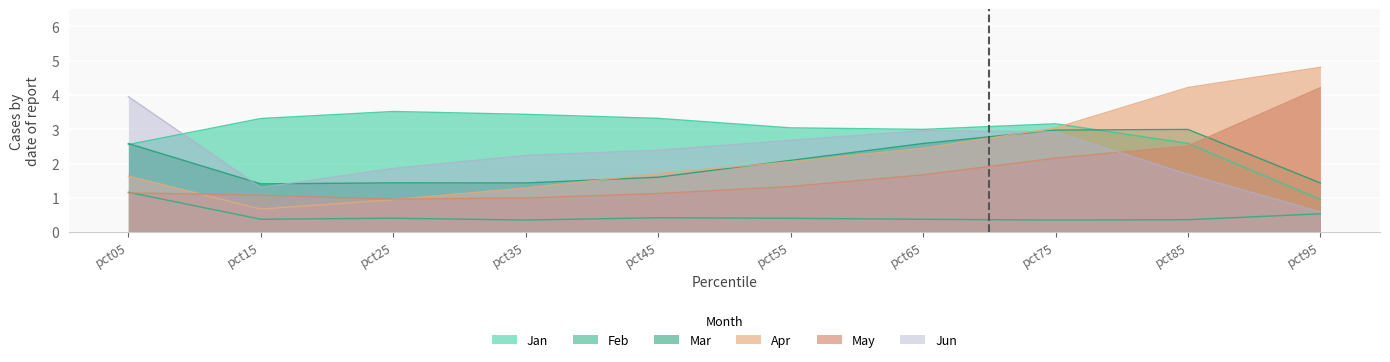

Reading left to right, list all the values displayed in this chart.

Jan: 2.6	3.3	3.5	3.4	3.3	3.0	3.0	3.2	2.6	1.0
Feb: 1.2	0.4	0.4	0.4	0.4	0.4	0.4	0.4	0.4	0.5
Mar: 2.6	1.4	1.4	1.4	1.6	2.1	2.6	3.0	3.0	1.4
Apr: 1.6	0.7	0.9	1.3	1.7	2.1	2.4	3.0	4.2	4.8
May: 1.1	1.1	1.0	1.0	1.1	1.3	1.7	2.2	2.5	4.2
Jun: 4.0	1.3	1.9	2.2	2.4	2.7	3.0	2.9	1.7	0.6